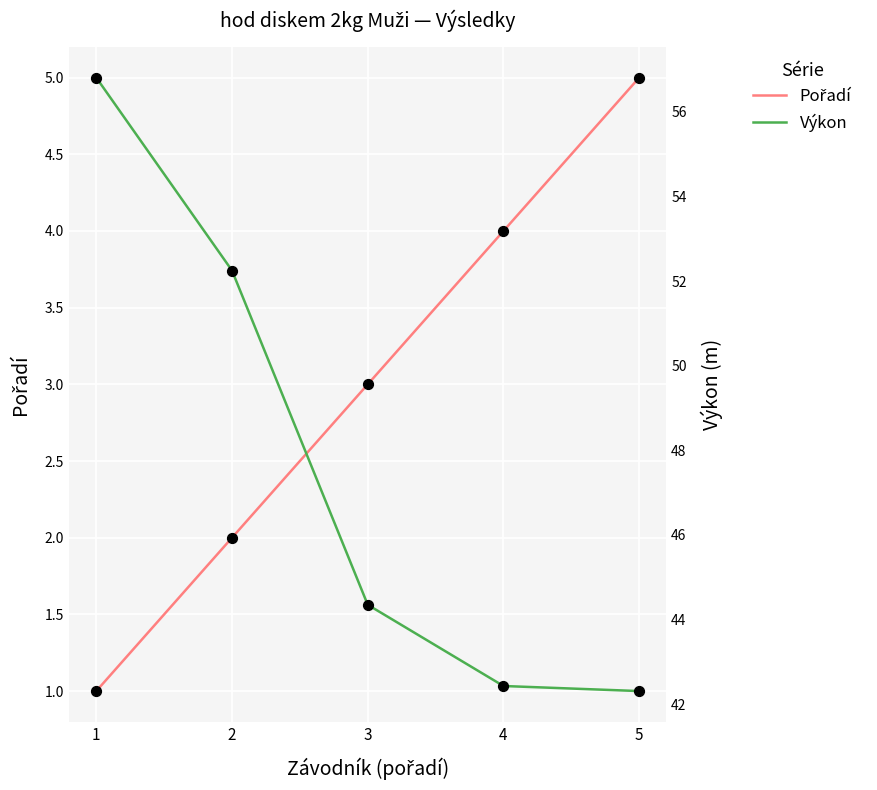

What are all the series names shown in the legend?

Pořadí, Výkon